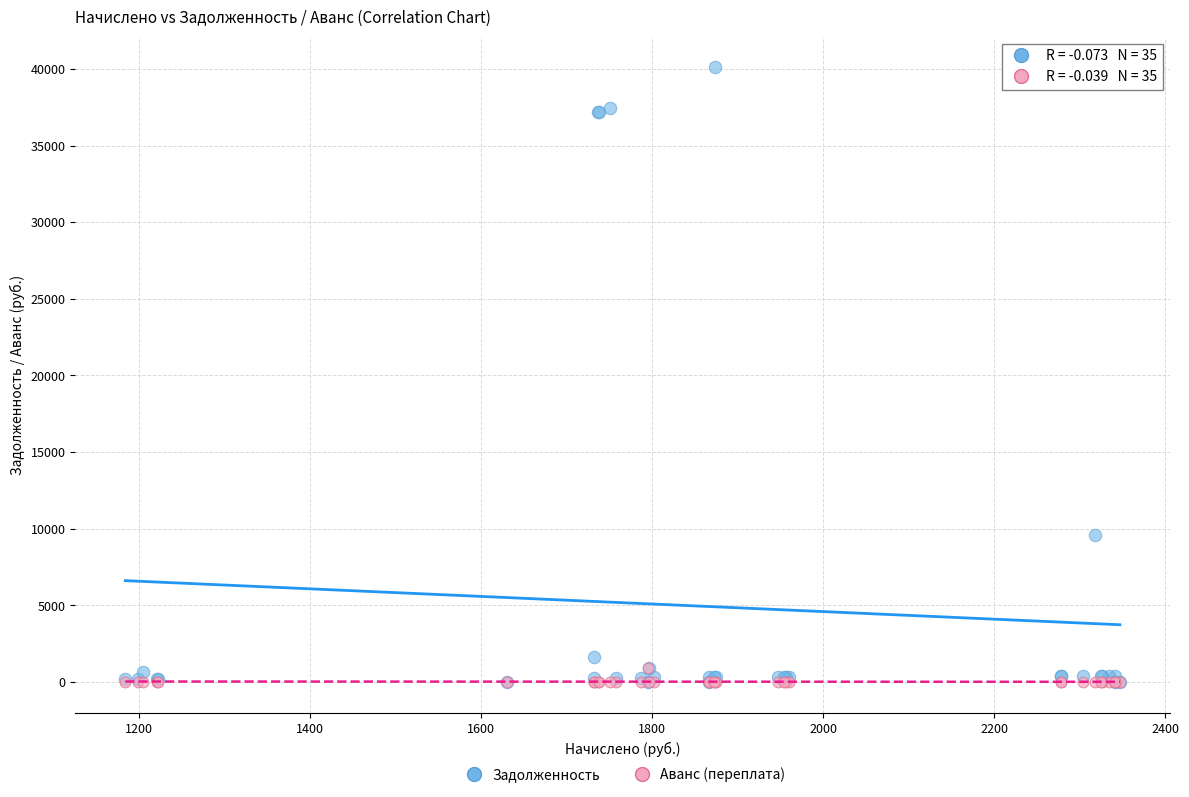

Which series reaches the maximum Y coordinate?

Задолженность